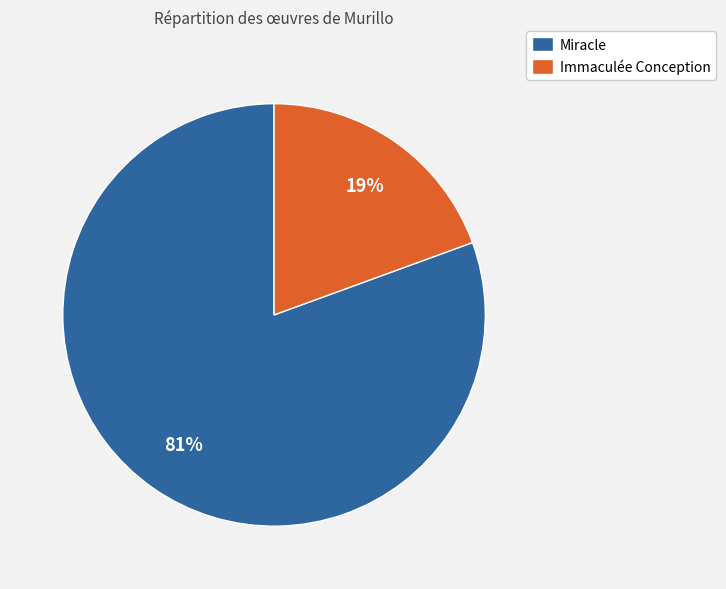

Is the sum of Immaculée Conception and Miracle greater than half?

Yes